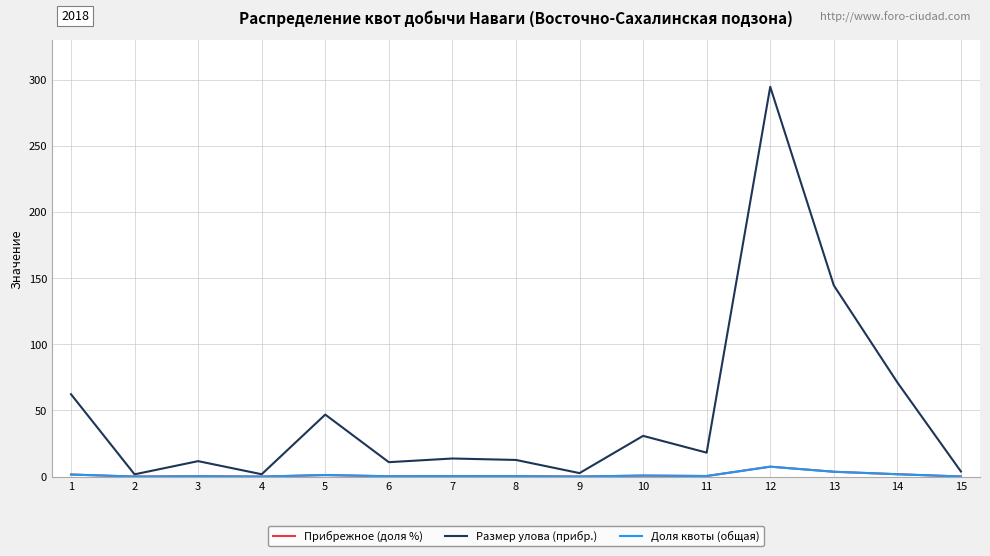

Is this an area chart (filled region under the line)?

No